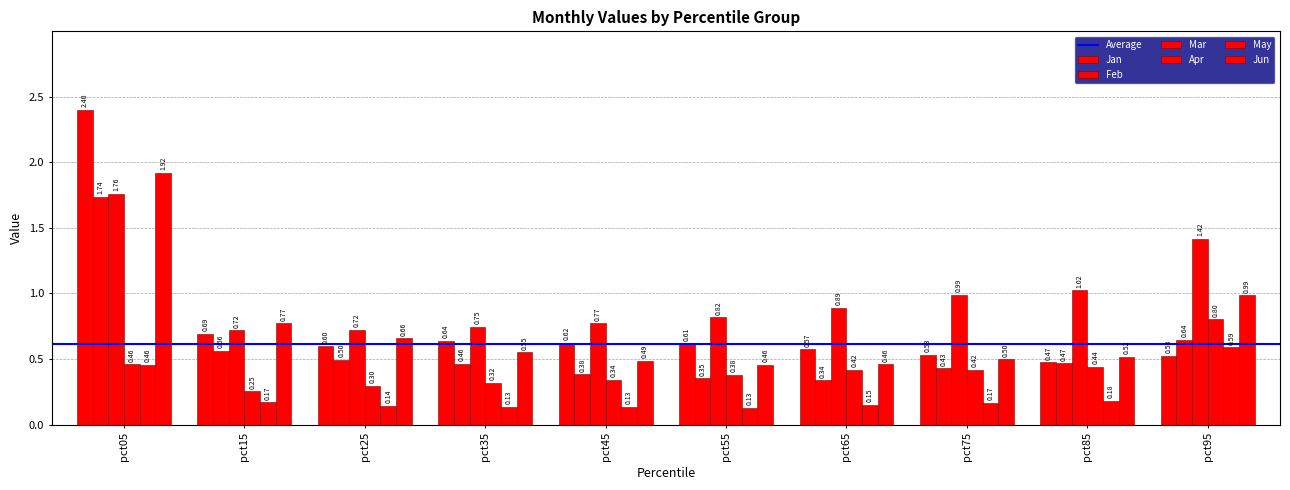

At which label does May reach its peak?

pct95